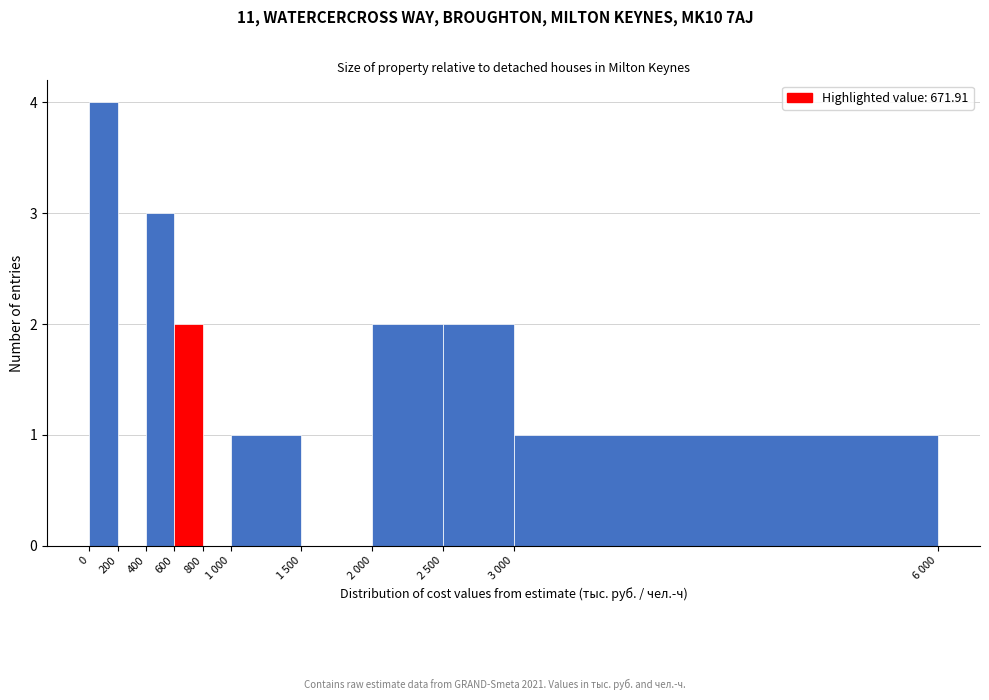

Reading left to right, extract all data points from this chart.

0=4	200=0	400=3	600=2	800=0	1 000=1	1 500=0	2 000=2	2 500=2	3 000=1